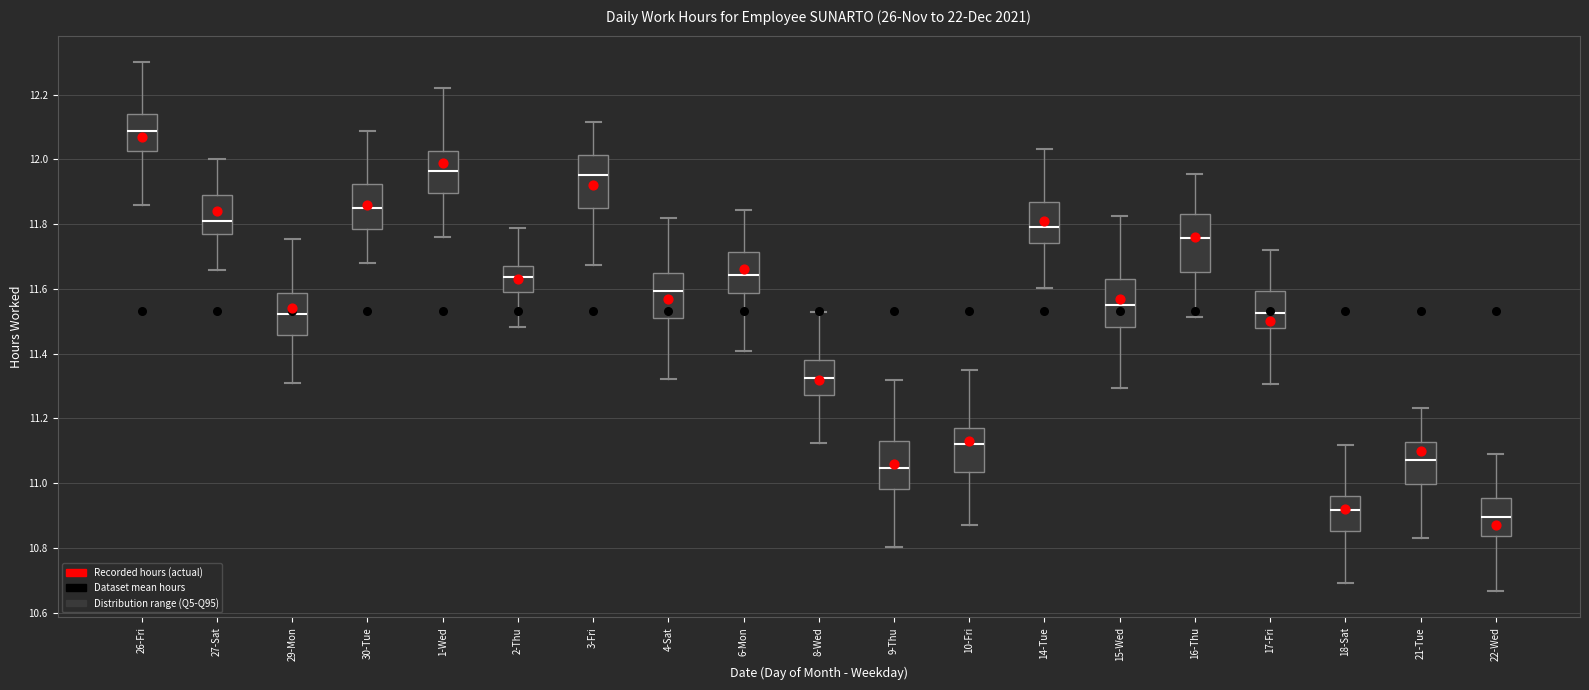

Reading left to right, read every box against the y-axis: the position of its median line, the range the box covers, and the ends of its whiskers. The values are not printed on the chart, so give them approximately, as read against the axis.

26-Fri: median 12.08, box 12.02 to 12.14, whiskers 11.86 to 12.30
27-Sat: median 11.80, box 11.76 to 11.90, whiskers 11.66 to 12.00
29-Mon: median 11.52, box 11.46 to 11.58, whiskers 11.32 to 11.76
30-Tue: median 11.86, box 11.78 to 11.92, whiskers 11.68 to 12.08
1-Wed: median 11.96, box 11.90 to 12.02, whiskers 11.76 to 12.22
2-Thu: median 11.64, box 11.60 to 11.68, whiskers 11.48 to 11.78
3-Fri: median 11.96, box 11.84 to 12.02, whiskers 11.68 to 12.12
4-Sat: median 11.60, box 11.52 to 11.66, whiskers 11.32 to 11.82
6-Mon: median 11.64, box 11.58 to 11.72, whiskers 11.40 to 11.84
8-Wed: median 11.32, box 11.28 to 11.38, whiskers 11.12 to 11.52
9-Thu: median 11.04, box 10.98 to 11.14, whiskers 10.80 to 11.32
10-Fri: median 11.12, box 11.04 to 11.18, whiskers 10.88 to 11.34
14-Tue: median 11.80, box 11.74 to 11.86, whiskers 11.60 to 12.04
15-Wed: median 11.54, box 11.48 to 11.64, whiskers 11.30 to 11.82
16-Thu: median 11.76, box 11.66 to 11.84, whiskers 11.52 to 11.96
17-Fri: median 11.52, box 11.48 to 11.60, whiskers 11.30 to 11.72
18-Sat: median 10.92, box 10.86 to 10.96, whiskers 10.70 to 11.12
21-Tue: median 11.08, box 11.00 to 11.12, whiskers 10.84 to 11.24
22-Wed: median 10.90, box 10.84 to 10.96, whiskers 10.66 to 11.10